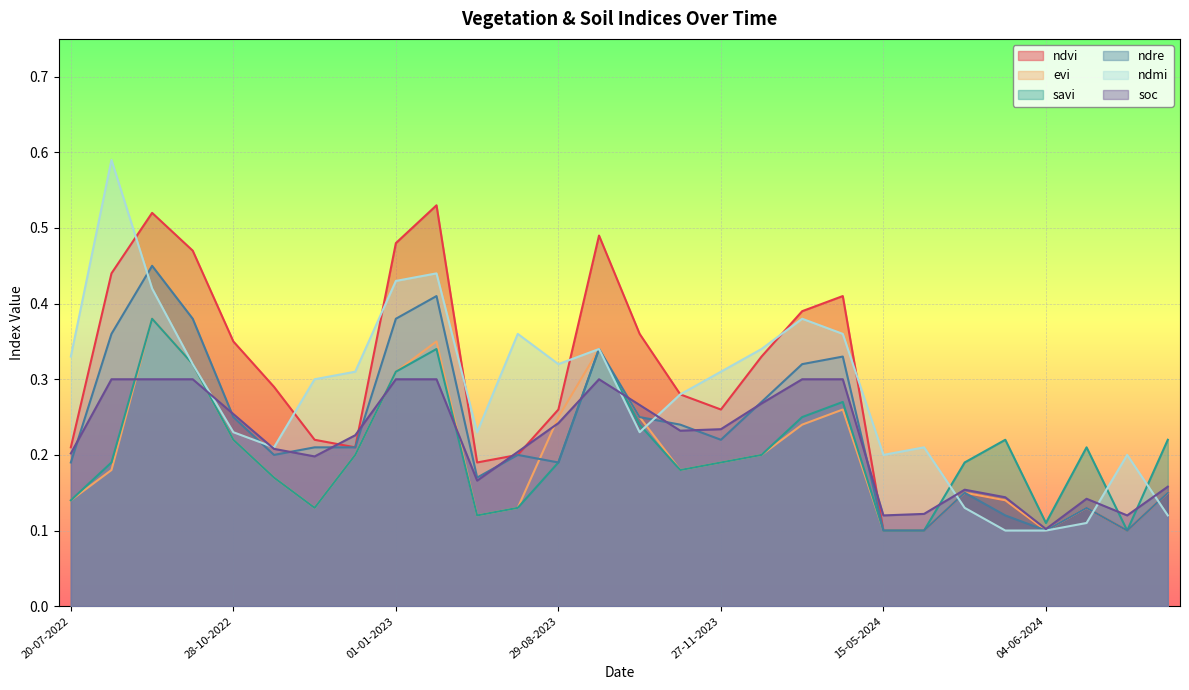

What is the maximum value shown in the chart?

0.6